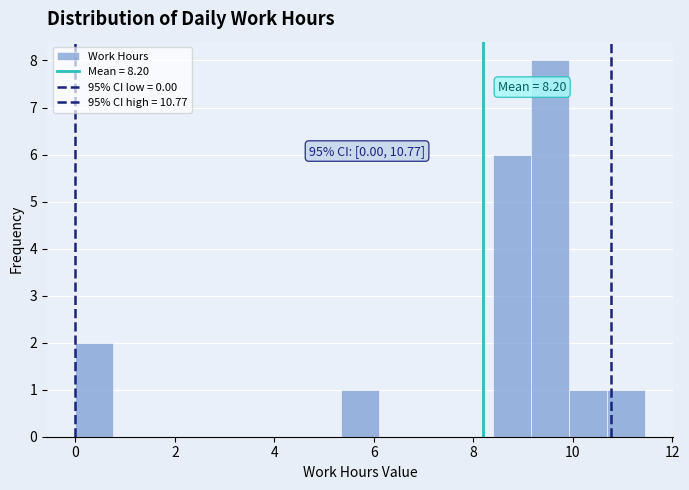

Around what value on the x-axis is the tallest bar? Give the approximate position of its centre, as read against the axis.

9.6